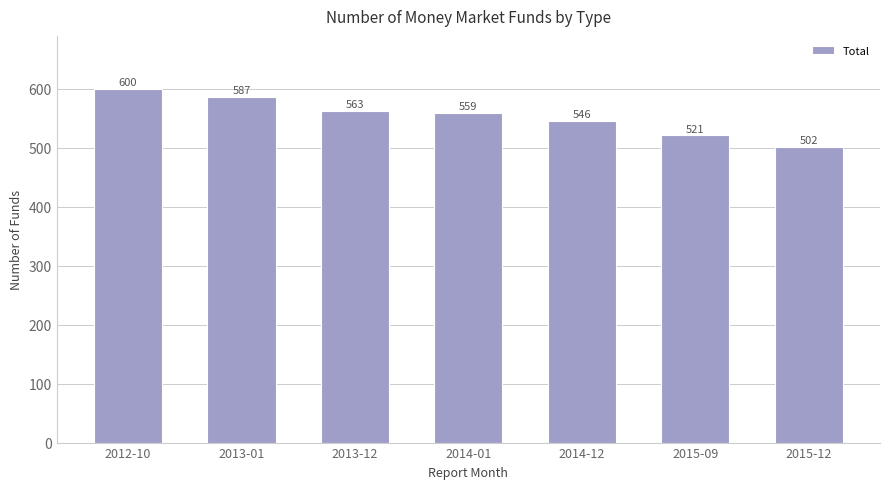

How many values are between 521 and 587?

5